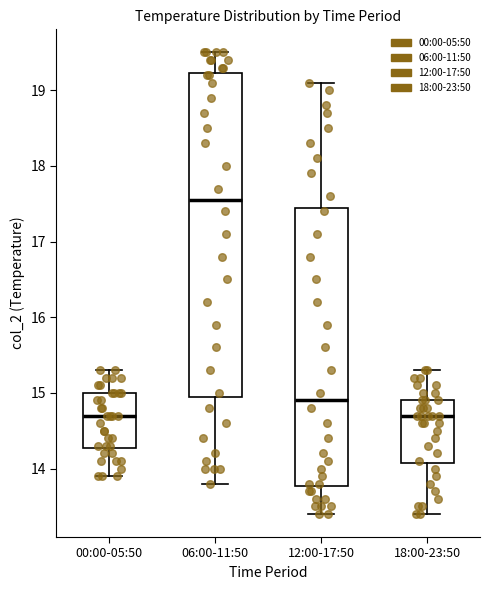

Reading left to right, transcribe this box plot: for each box, give where its median line is, the range the box spans, and where its two whiskers end, as read against the y-axis. The values are not printed on the chart, so give them approximately, as read against the axis.

00:00-05:50: median 14.7, box 14.3 to 15.0, whiskers 13.9 to 15.3
06:00-11:50: median 17.6, box 15.0 to 19.2, whiskers 13.8 to 19.5
12:00-17:50: median 14.9, box 13.8 to 17.5, whiskers 13.4 to 19.1
18:00-23:50: median 14.7, box 14.1 to 14.9, whiskers 13.4 to 15.3